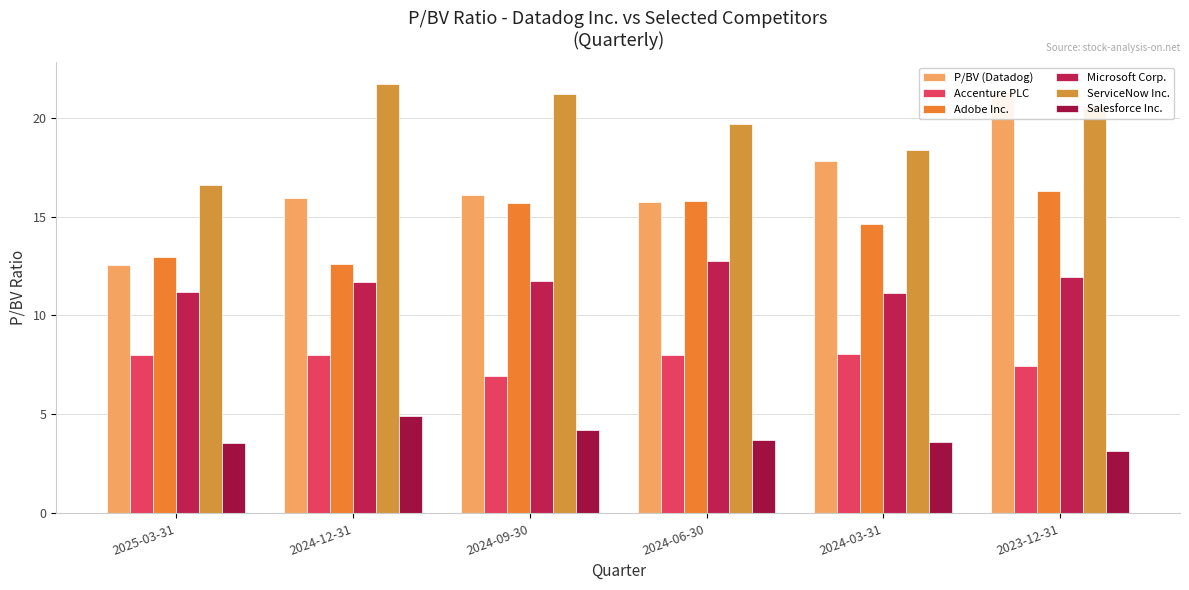

The value of Microsoft Corp. at 2023-12-31 is 11.9. True or false?

True